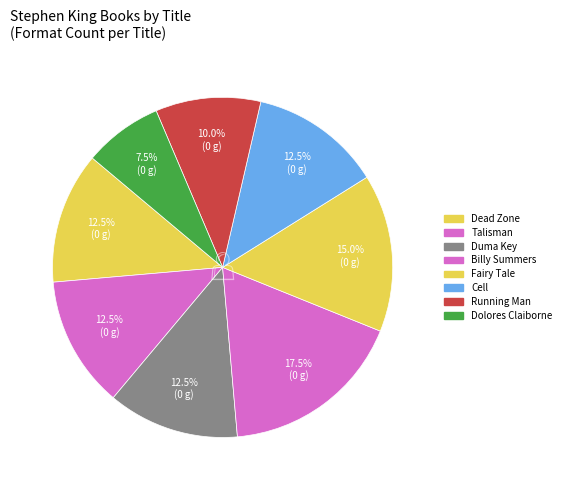

Count the number of slices in the pie.

8